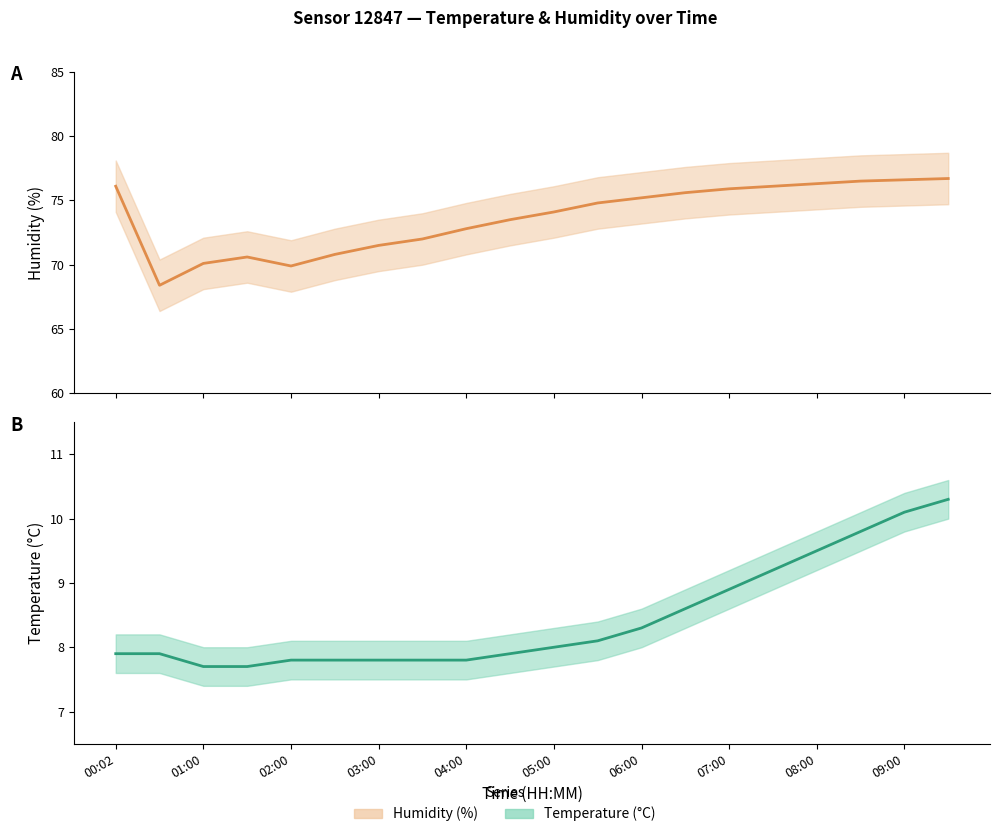

List the series in order of their peak value, highest first.

humidity_upper, humidity, humidity_lower, temperature_upper, temperature, temperature_lower